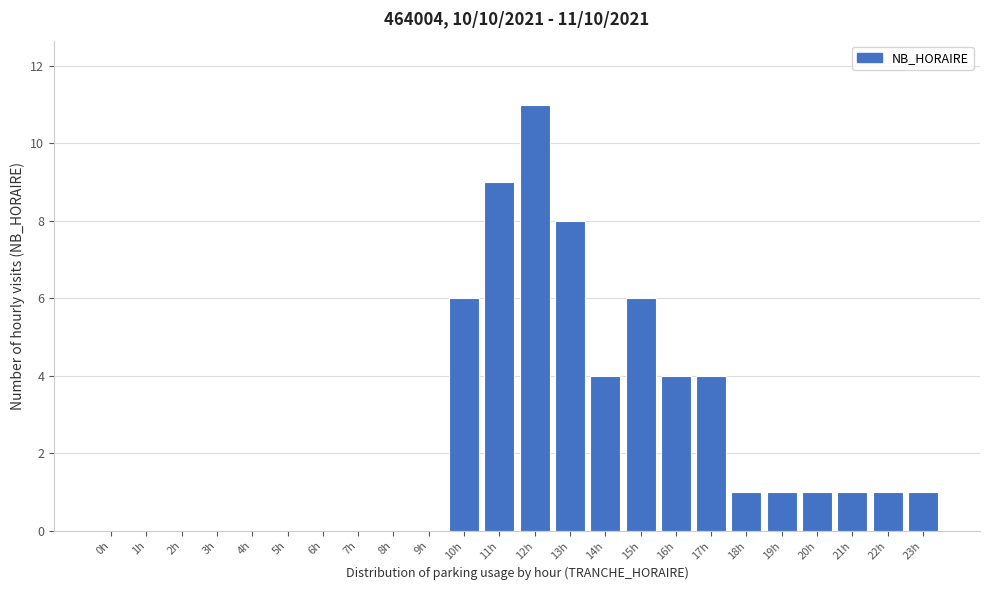

Reading right to left, extract all data points from this chart.

23h=1	22h=1	21h=1	20h=1	19h=1	18h=1	17h=4	16h=4	15h=6	14h=4	13h=8	12h=11	11h=9	10h=6	9h=0	8h=0	7h=0	6h=0	5h=0	4h=0	3h=0	2h=0	1h=0	0h=0